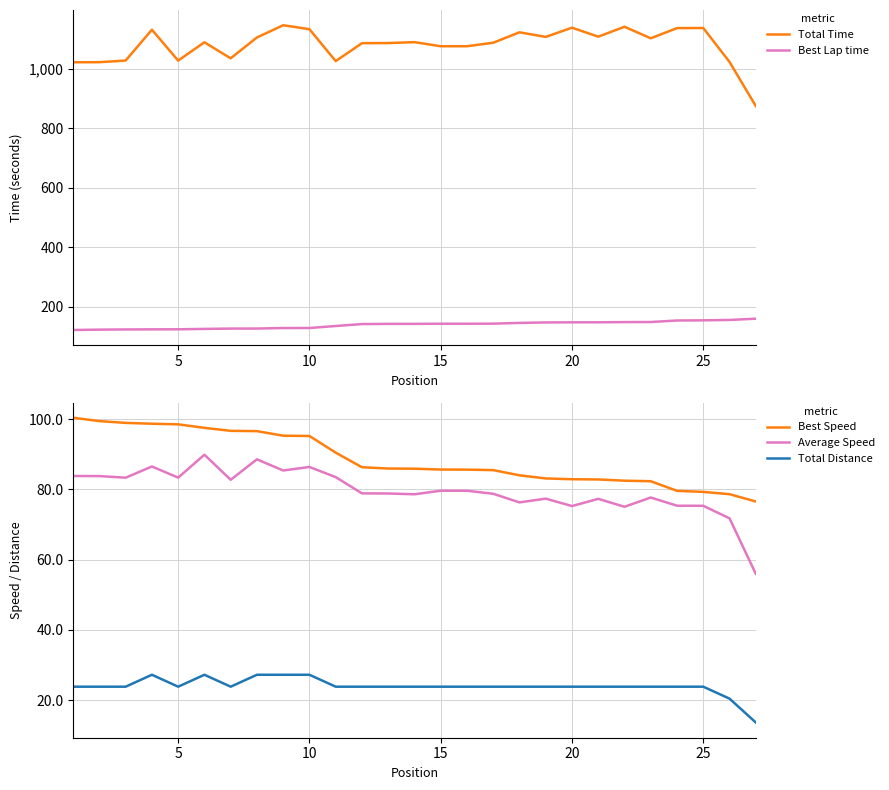

True or false: Average Speed has more than 1 points higher than both neighbors.

True